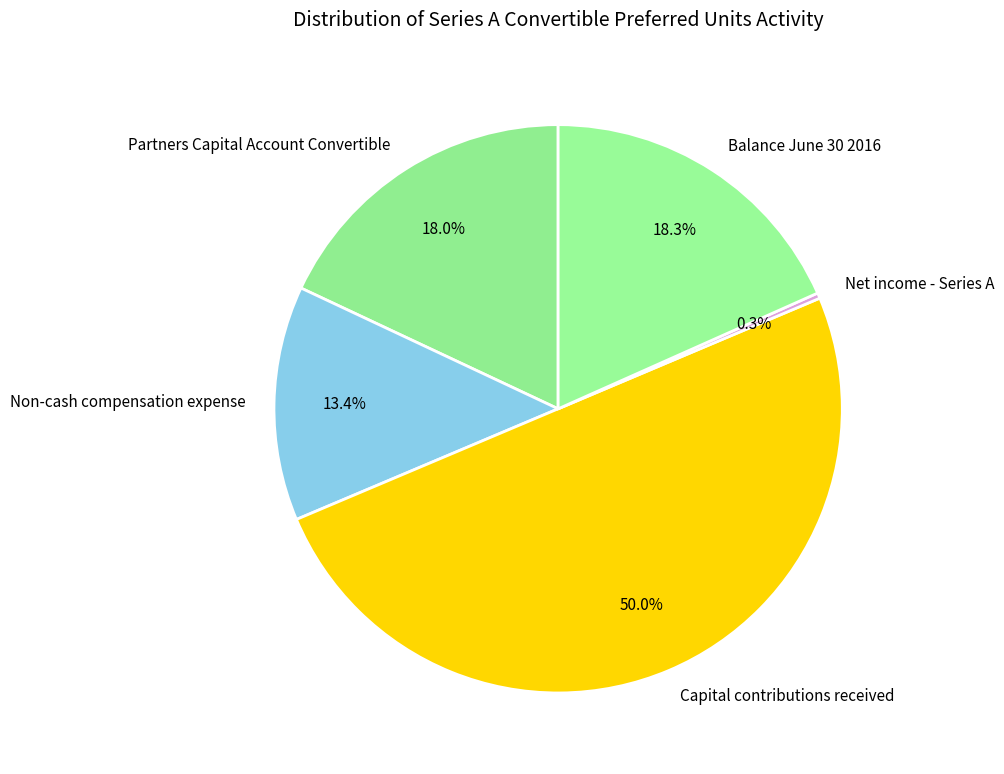

Which category has the smallest portion of the pie?

Net income - Series A